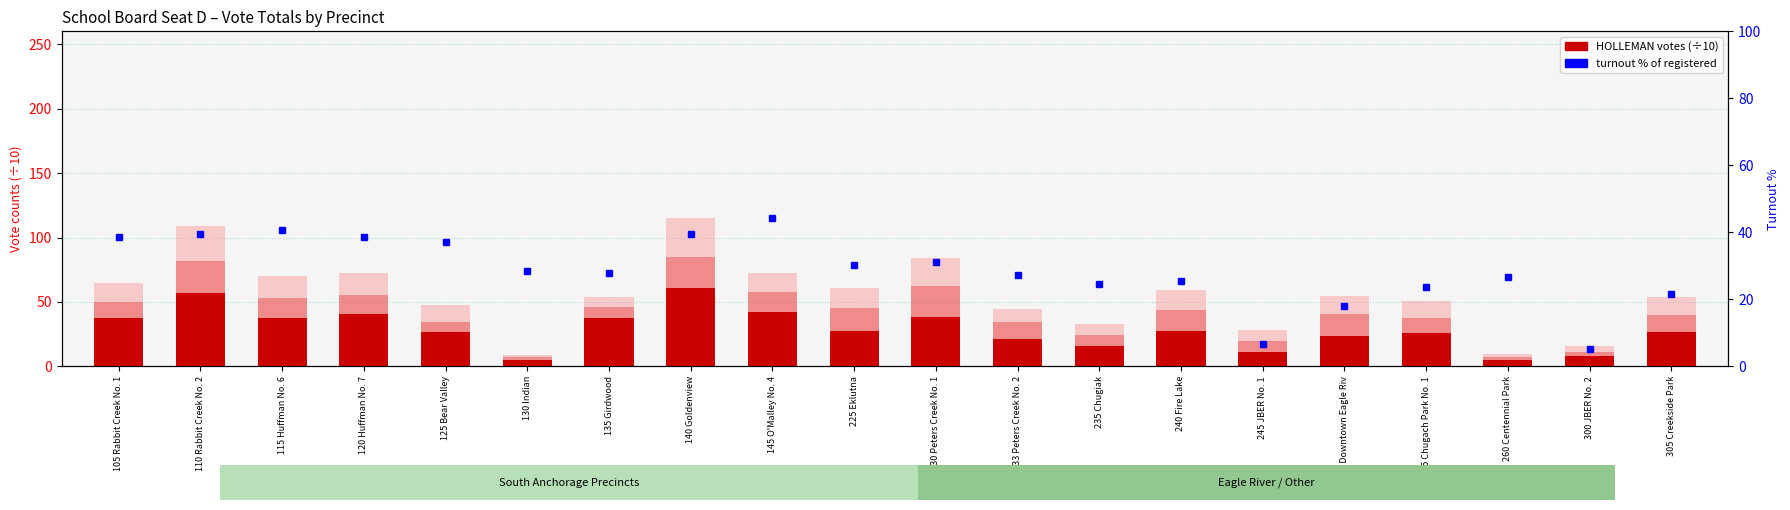

Reading left to right, extract all data points from this chart.

HOLLEMAN (÷10): 37.7	57.2	37.7	40.4	26.6	4.8	37.8	61.2	42.3	27.3	38.0	20.9	15.8	27.6	11.4	23.4	26.1	5.2	8.1	26.5
ISLEY (÷10): 12.3	24.4	15.0	15.3	7.9	2.2	8.1	23.4	15.1	18.1	24.6	13.3	8.3	15.8	8.4	17.3	11.1	2.2	2.9	13.7
CATES (÷10): 14.4	27.6	17.5	17.0	12.8	2.1	8.1	30.7	15.3	15.8	21.7	10.7	8.9	15.5	8.8	13.6	13.8	2.2	4.5	13.9
% turnout of registered: 38.6	39.6	40.8	38.5	37.0	28.5	28.0	39.5	44.2	30.4	31.2	27.3	24.6	25.5	6.7	18.0	23.6	26.6	5.3	21.5